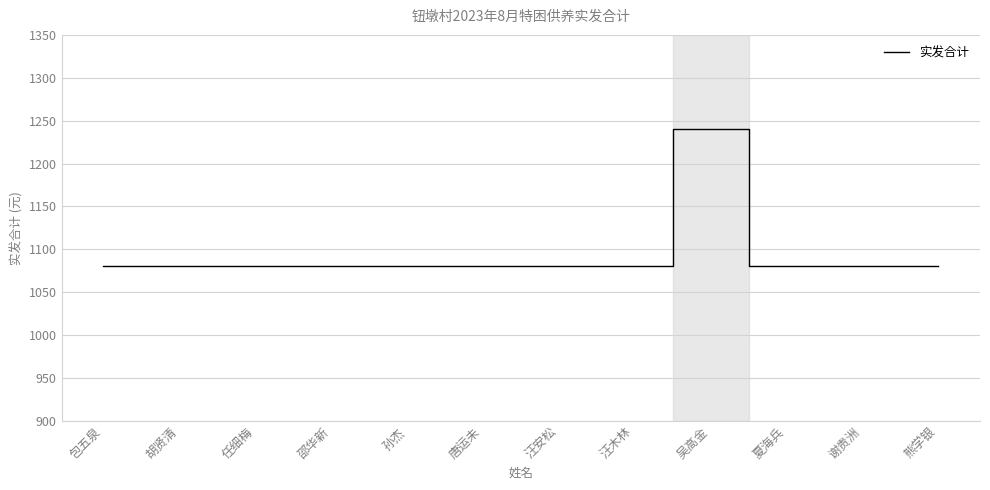

Does the chart have visible grid lines?

Yes